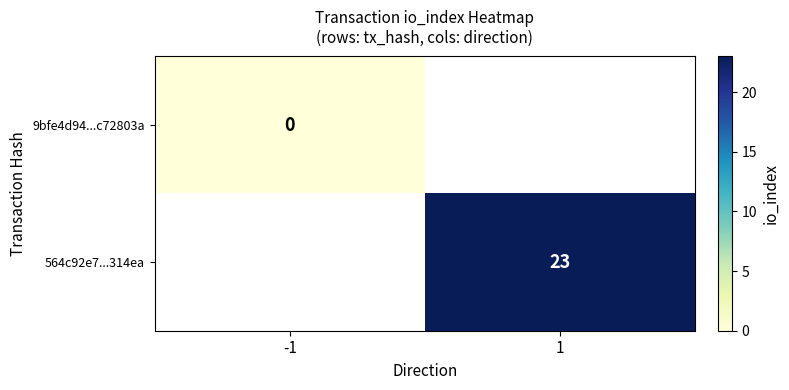

The 564c92e7...314ea series shows 30 at 1. True or false?

False